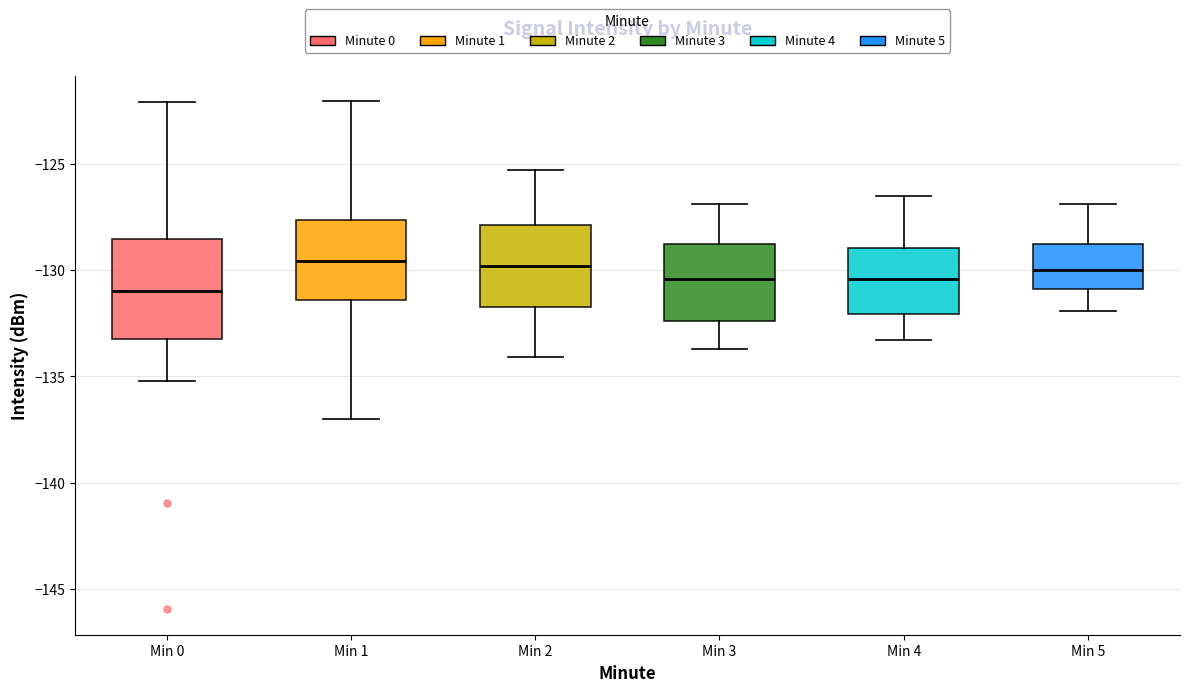

Where does the lower whisker of the box for Min 0 end on the y-axis? The values are not printed on the chart, so give them approximately, as read against the axis.

-135.0